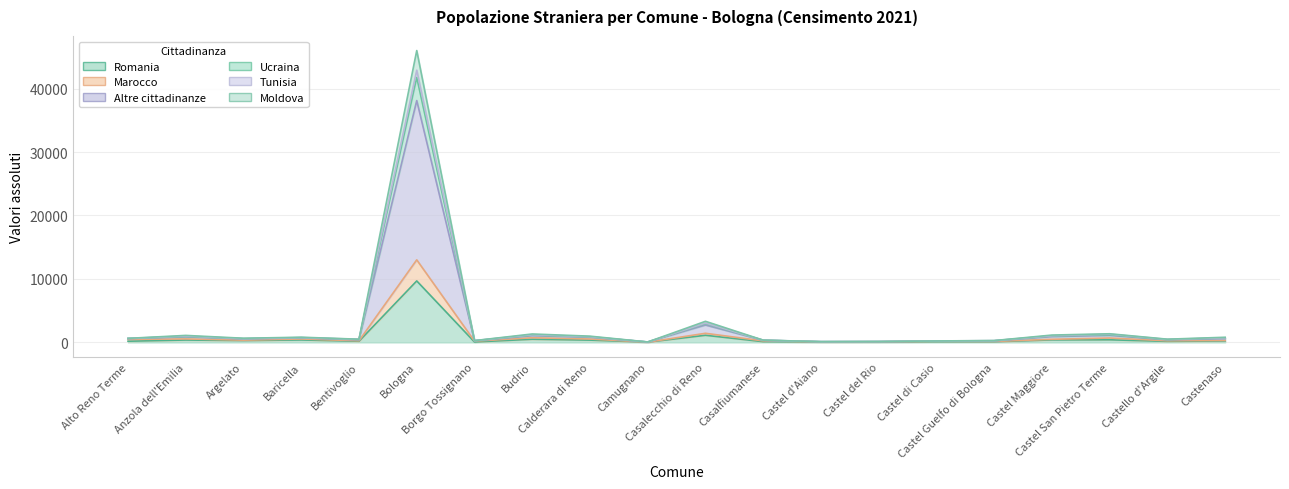

True or false: Moldova and Tunisia cross at least once.

False